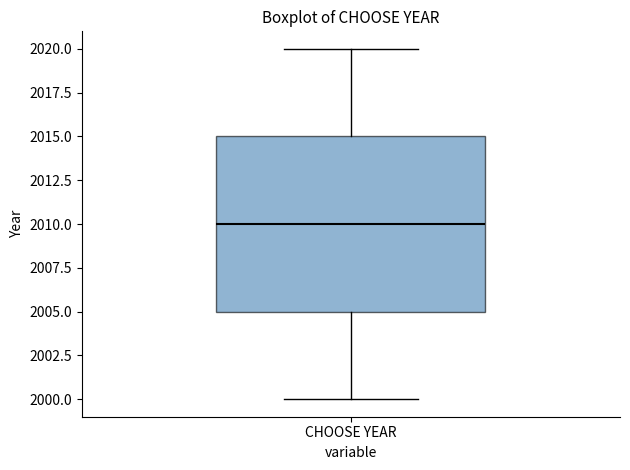

Transcribe this box plot: give where the median line is, the range the box spans, and where the two whiskers end, as read against the y-axis. The values are not printed on the chart, so give them approximately, as read against the axis.

median 2010, box 2005 to 2015, whiskers 2000 to 2020